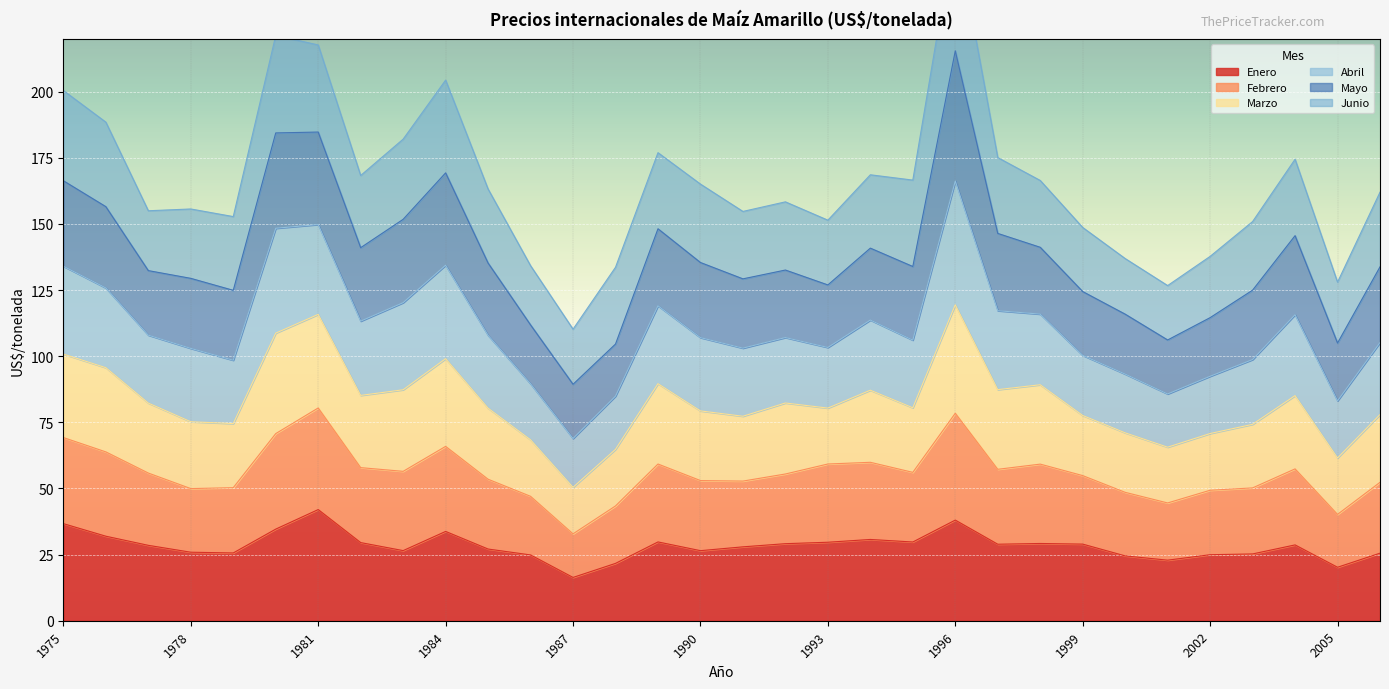

The value of Enero at 1984 is 33.8. True or false?

True